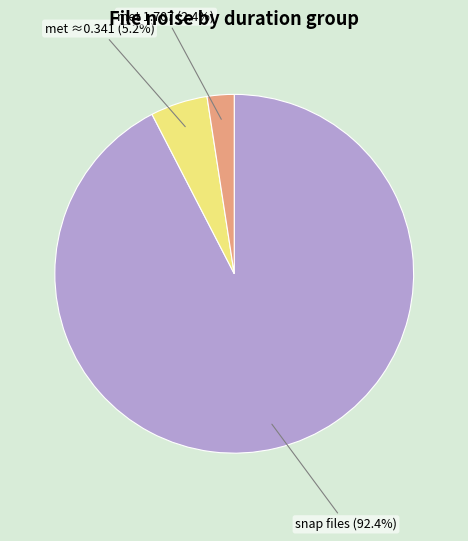

Is there a majority slice in this chart?

Yes